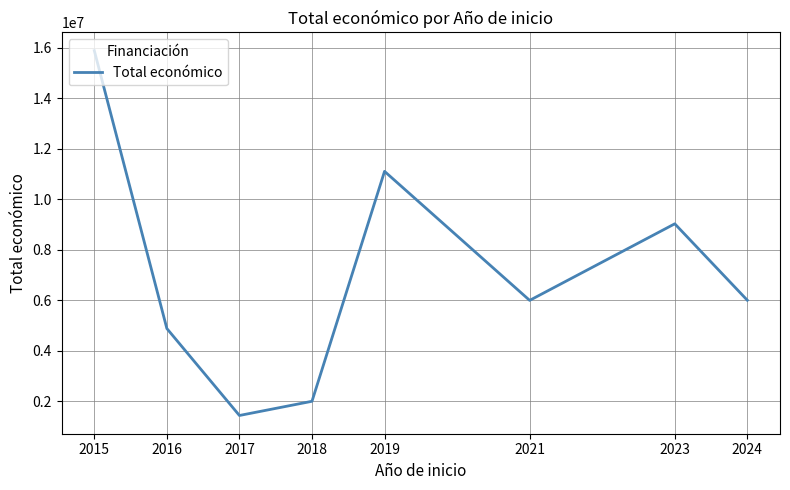

What is the average value?

7038949